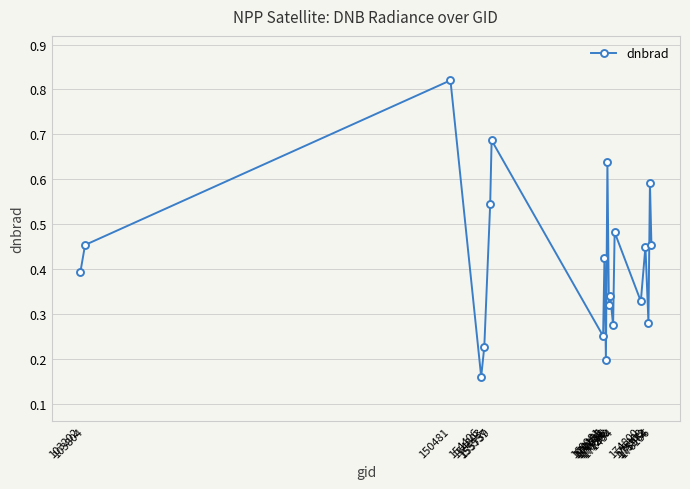

How many interior local valleys (lower than both neighbors) does the data have?

7